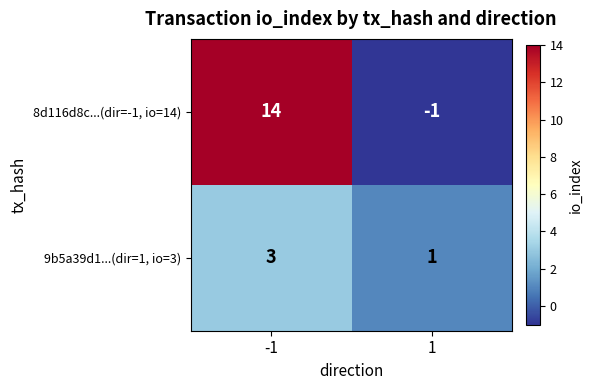

List the series in order of their peak value, highest first.

8d116d8c...(dir=-1, io=14), 9b5a39d1...(dir=1, io=3)